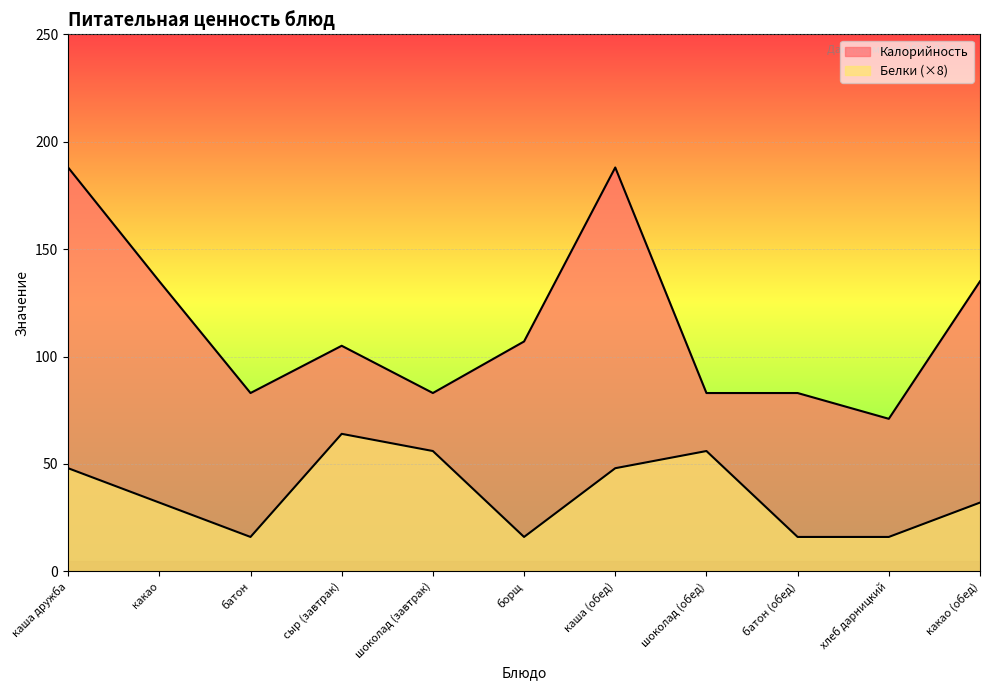

At how many categories does at least one series exceed 178?

2